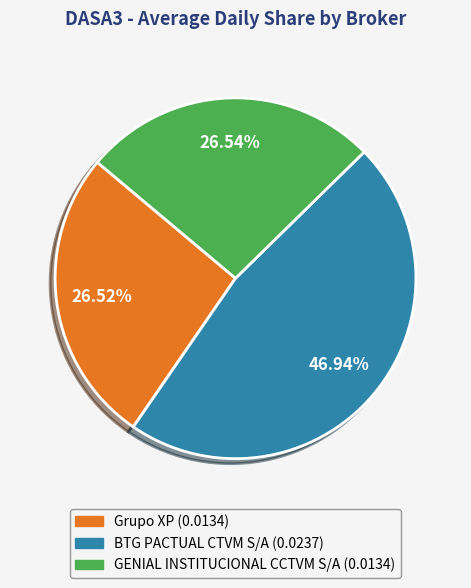

Is it true that GENIAL INSTITUCIONAL CCTVM S/A is 27% of the pie?

True